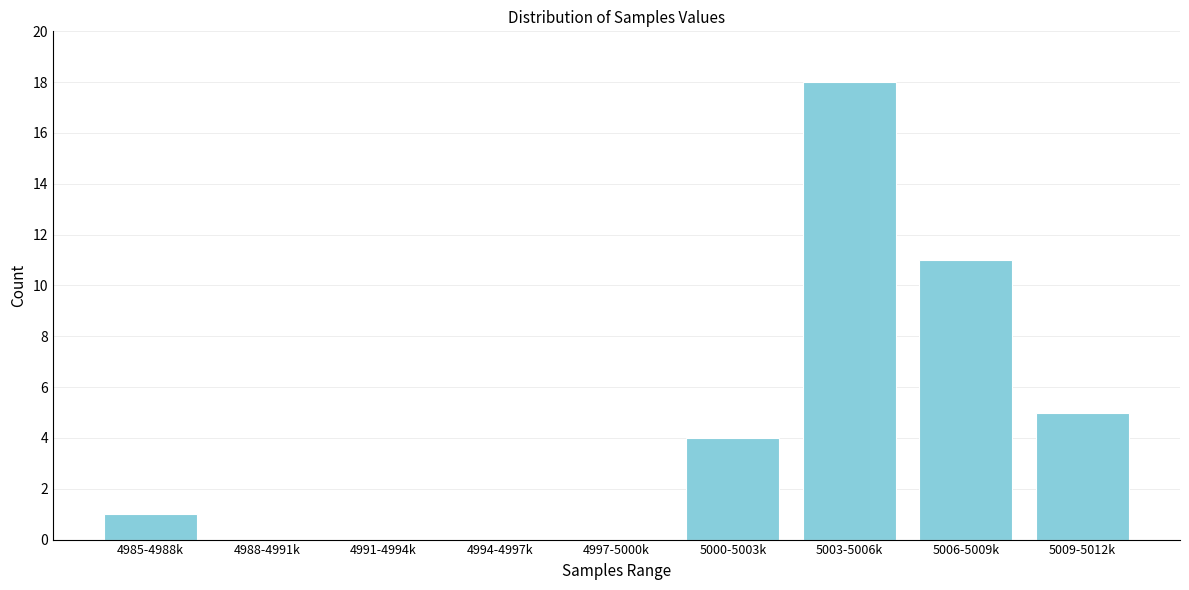

Reading right to left, transcribe all the data shown in this chart.

5009-5012k=5	5006-5009k=11	5003-5006k=18	5000-5003k=4	4997-5000k=0	4994-4997k=0	4991-4994k=0	4988-4991k=0	4985-4988k=1